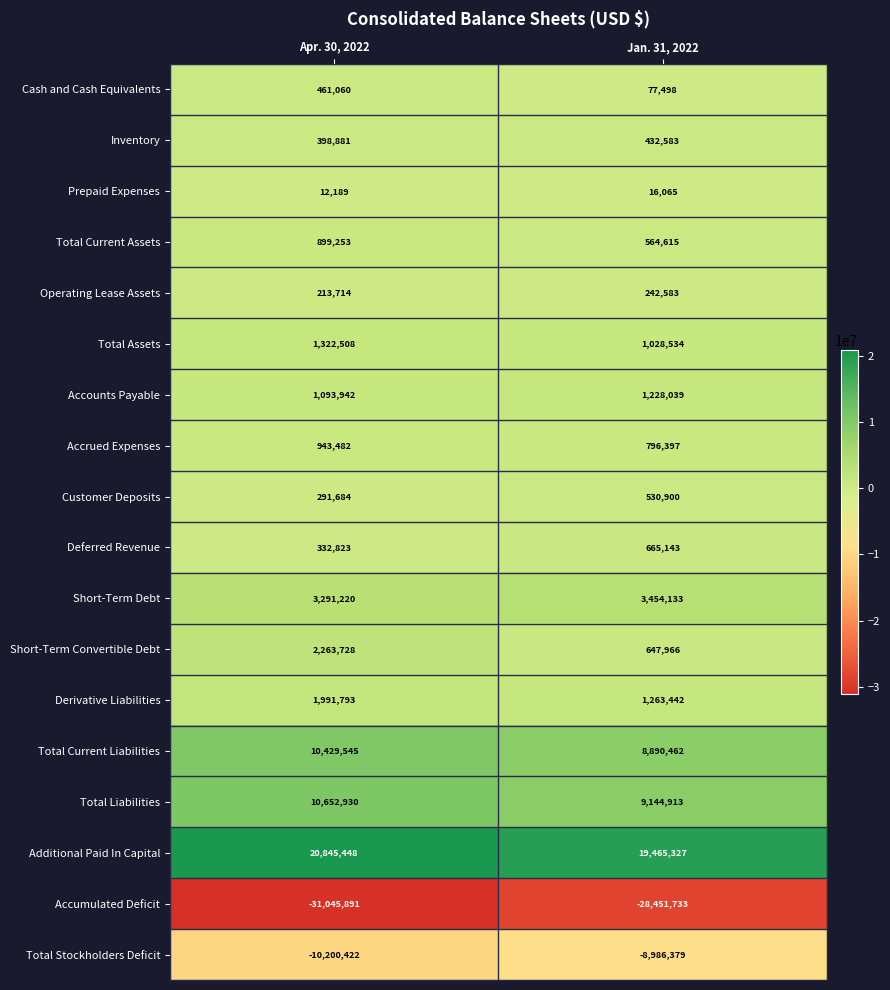

List the series in order of their peak value, lowest first.

Accumulated Deficit, Total Stockholders Deficit, Prepaid Expenses, Operating Lease Assets, Inventory, Cash and Cash Equivalents, Customer Deposits, Deferred Revenue, Total Current Assets, Accrued Expenses, Accounts Payable, Total Assets, Derivative Liabilities, Short-Term Convertible Debt, Short-Term Debt, Total Current Liabilities, Total Liabilities, Additional Paid In Capital